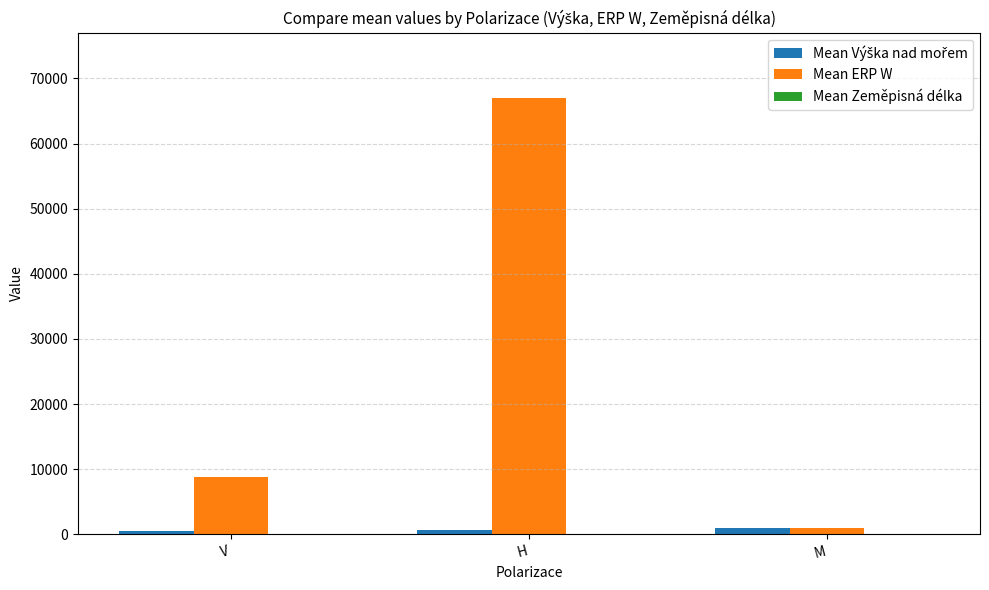

What value does the Mean ERP W series have at H?

66988.0